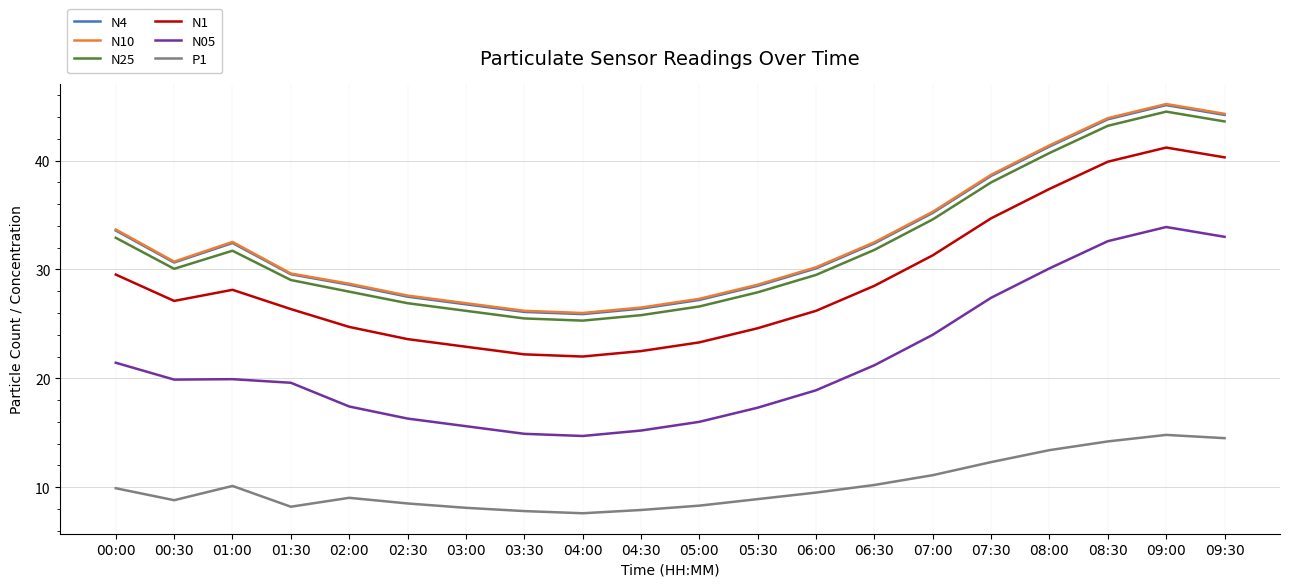

What is the spread (max minus min) of values at 03:30?

18.4